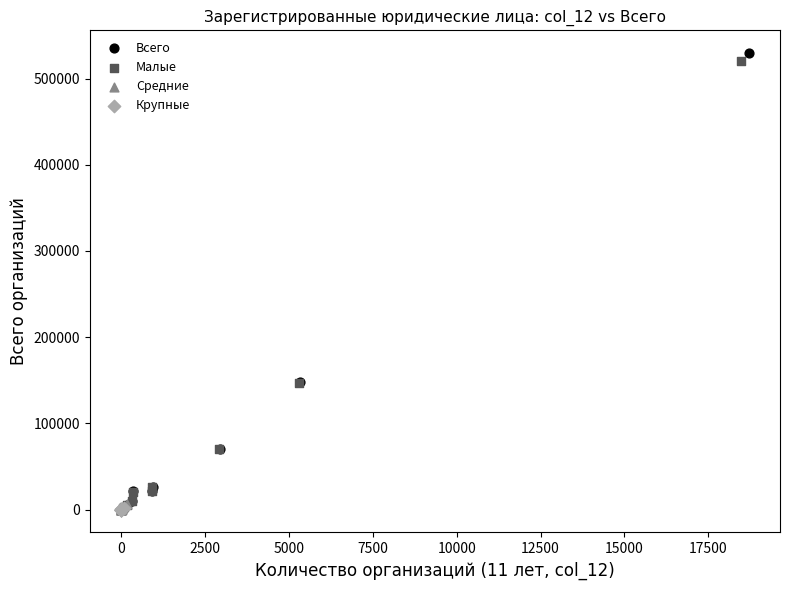

Which series has the largest Y range (max minus min)?

Всего